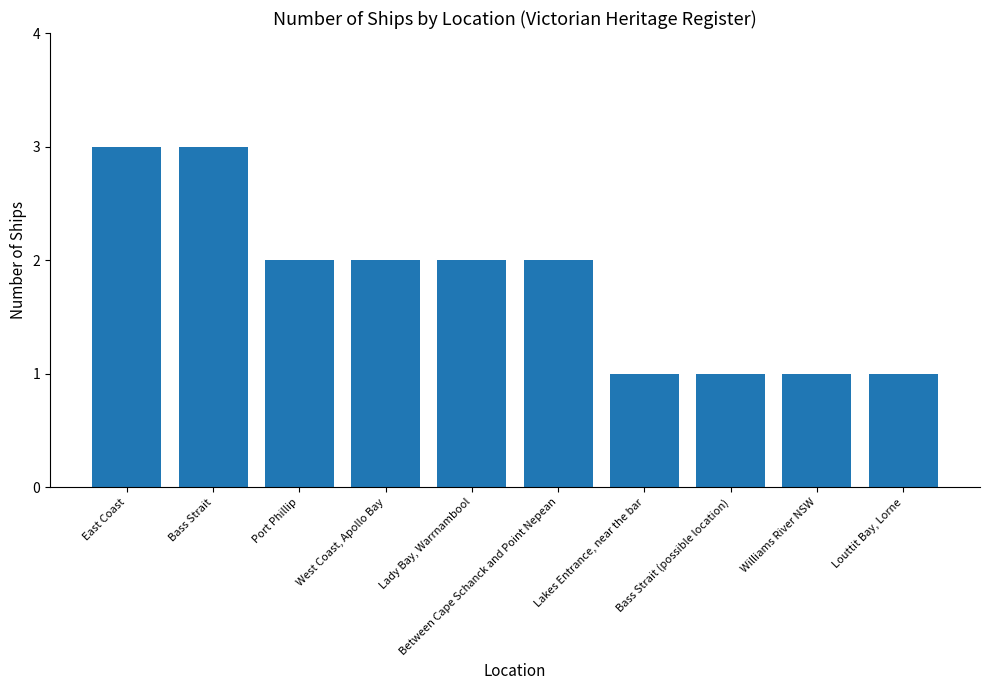

What is the maximum value shown in the chart?

3